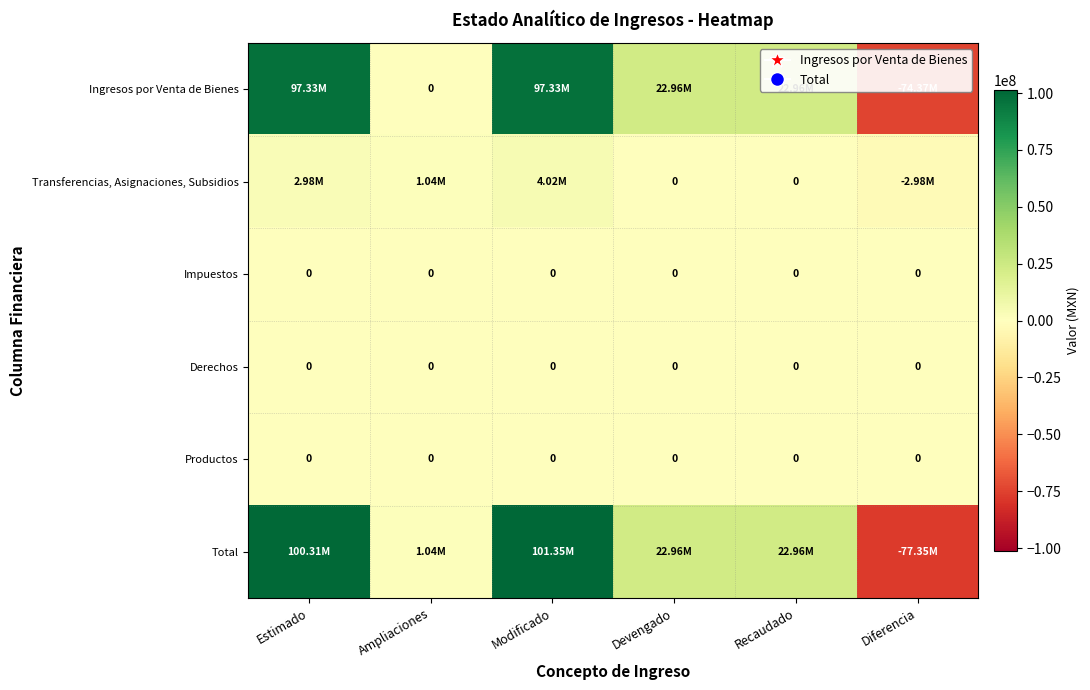

Which series has the widest spread of values?

Total